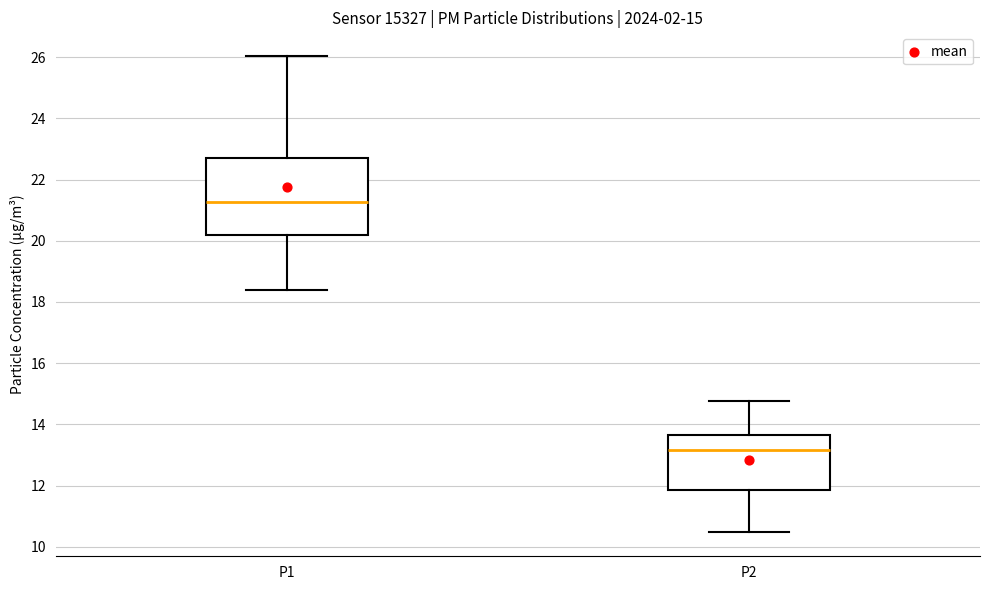

Comparing the boxes themselves (not the whiskers), which one is the tallest?

P1